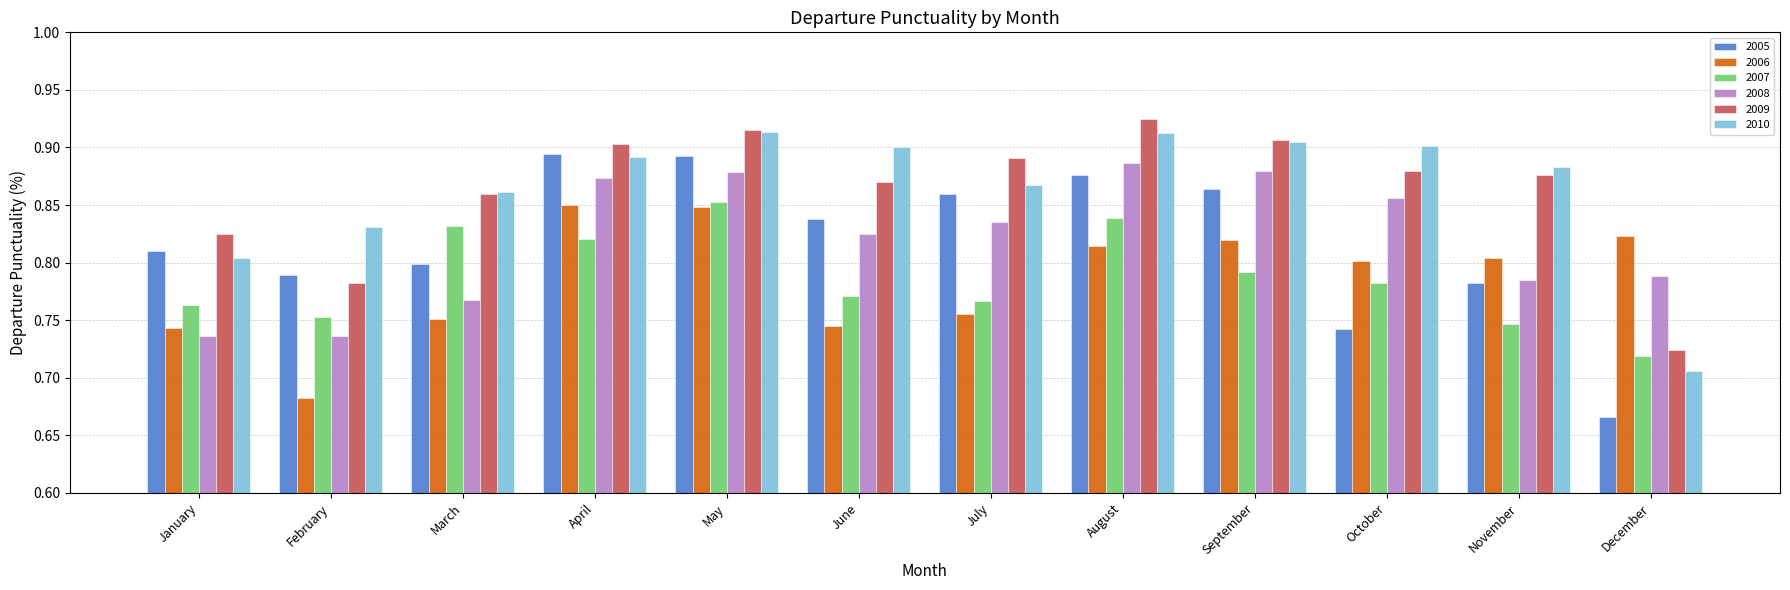

At how many categories does at least one series exceed 0?

12